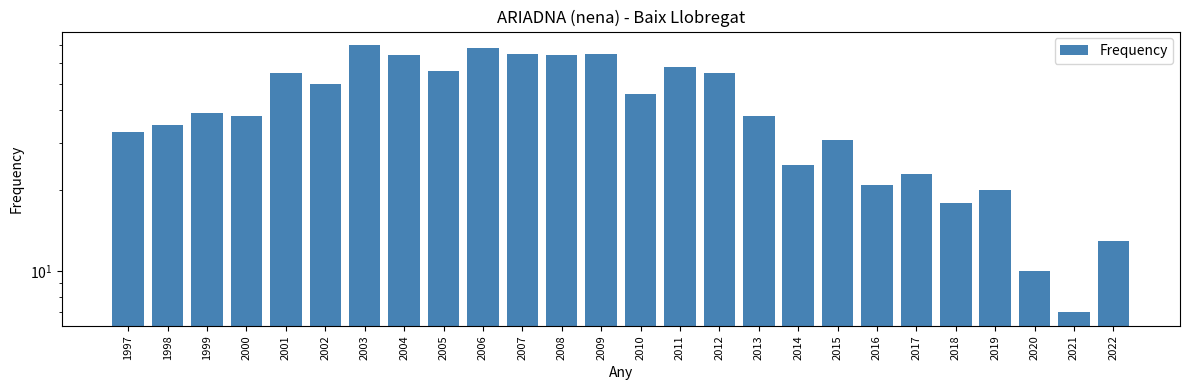

Approximately how many times larger is the value at 2011 compared to 2015?

1.9